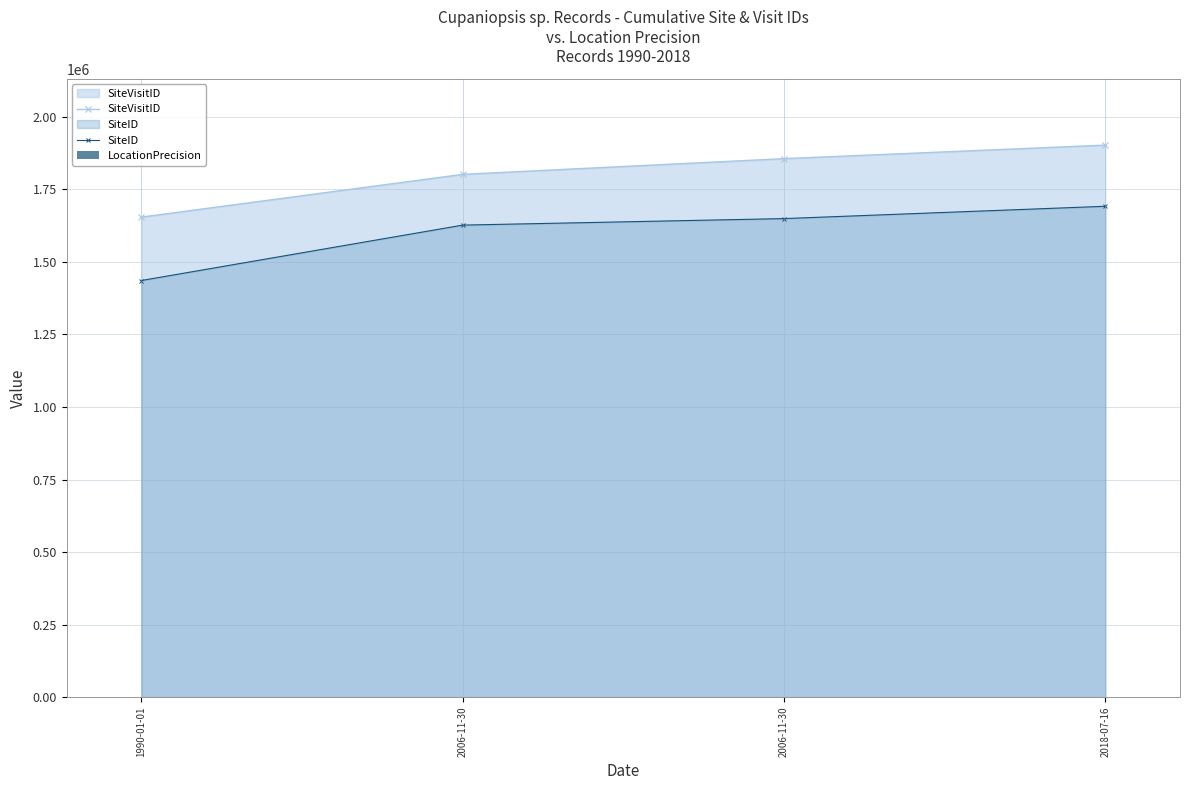

Where is SiteID nearest to the value 1563934?

2006-11-30